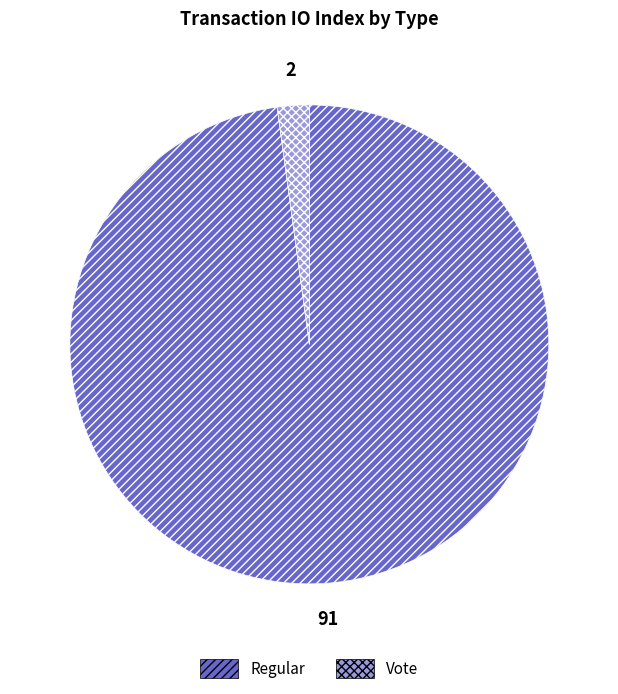

Rank the categories by value from lowest to highest.

Vote, Regular